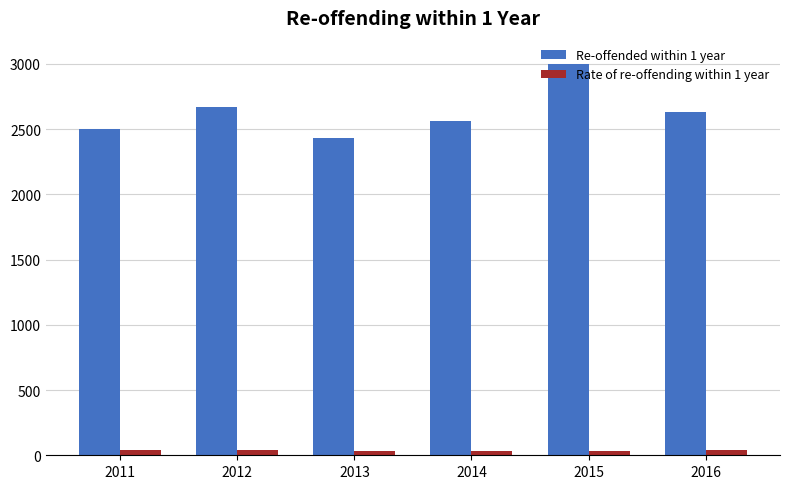

How many series are shown in this chart?

2